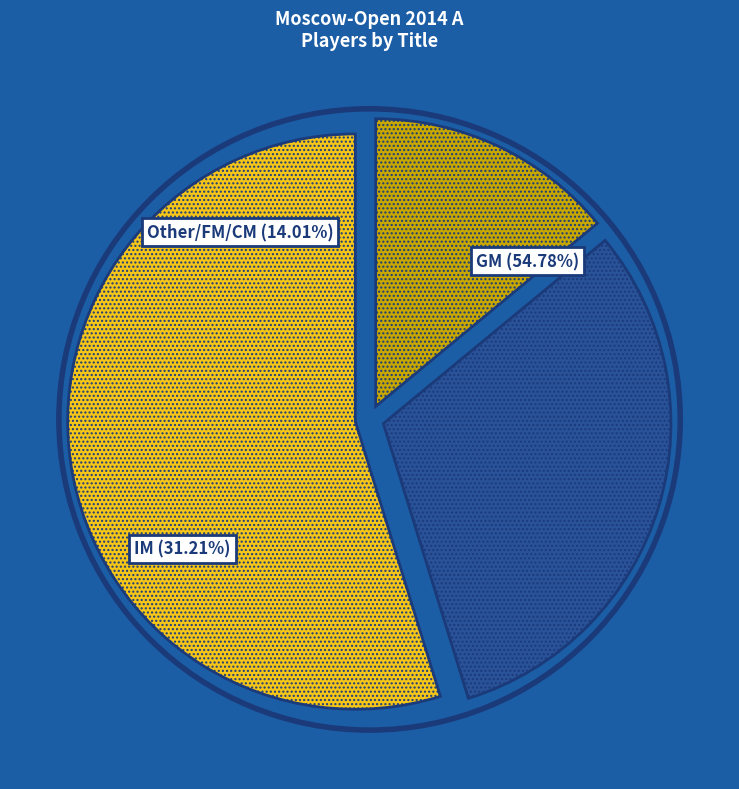

Which has a higher value, IM or GM?

GM